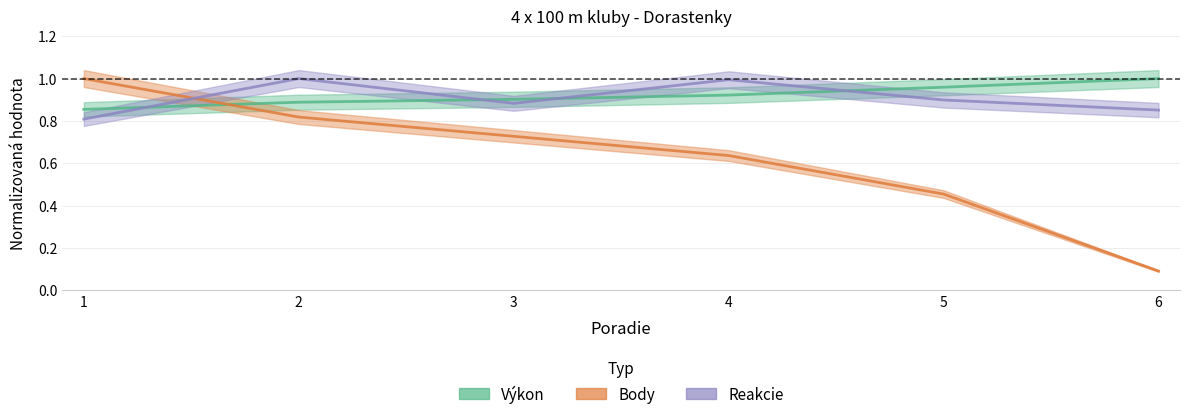

Which has a higher value, 1 or 3?

3